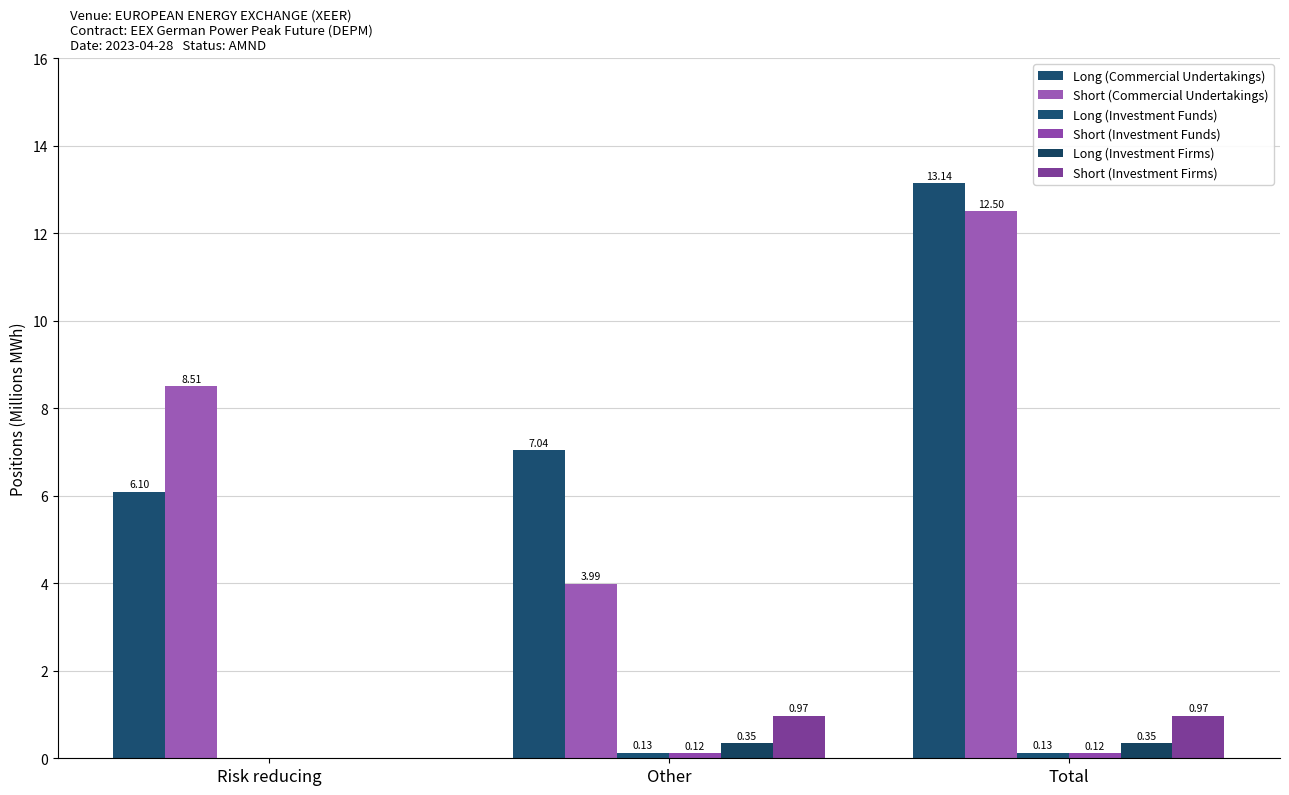

List the series in order of their peak value, lowest first.

Short (Investment Funds), Long (Investment Funds), Long (Investment Firms), Short (Investment Firms), Short (Commercial Undertakings), Long (Commercial Undertakings)